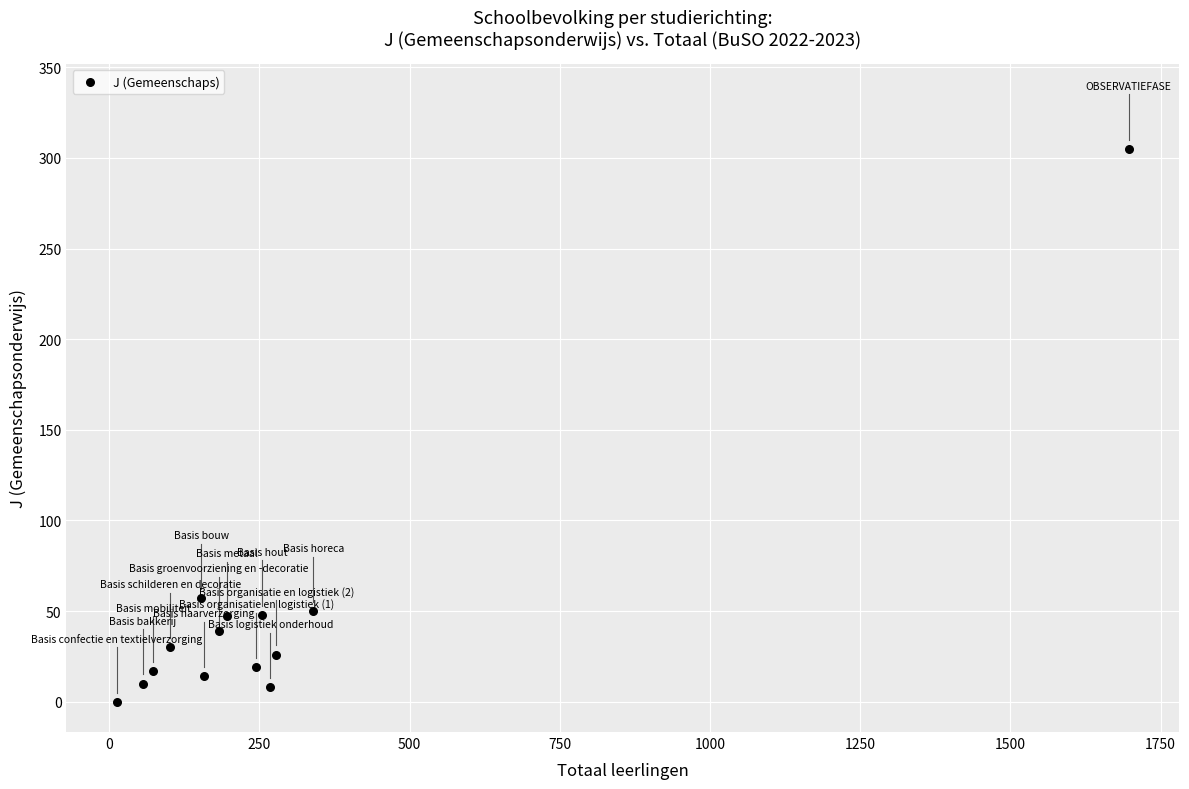

What is the range of X values (max minus min)?

1684